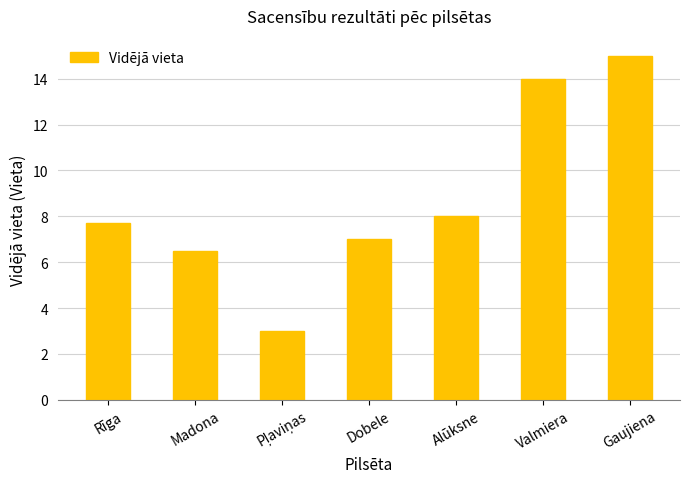

Reading right to left, extract all data points from this chart.

15.0	14.0	8.0	7.0	3.0	6.5	7.7